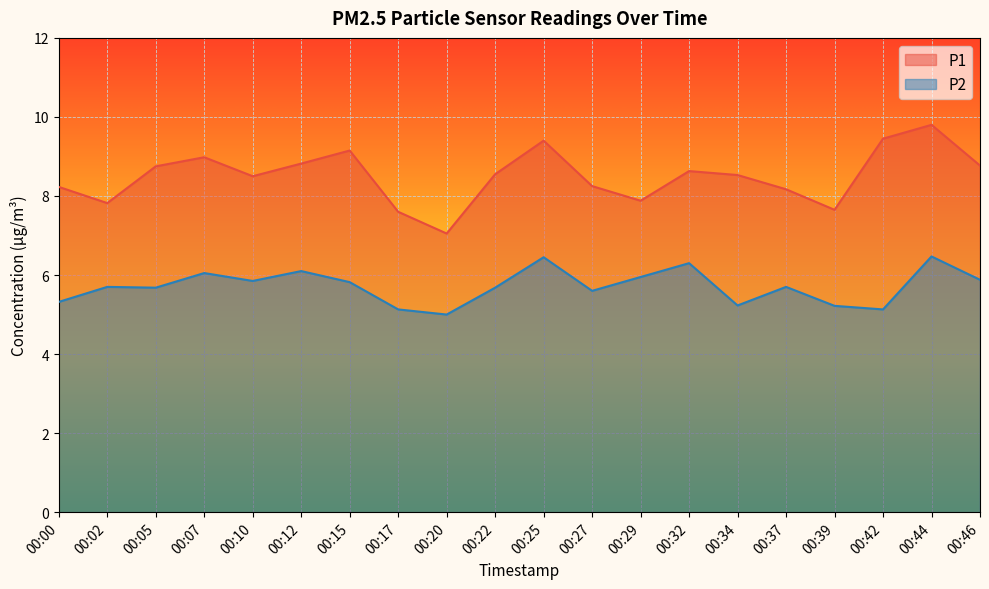

Which category has the highest value across all series?

00:44